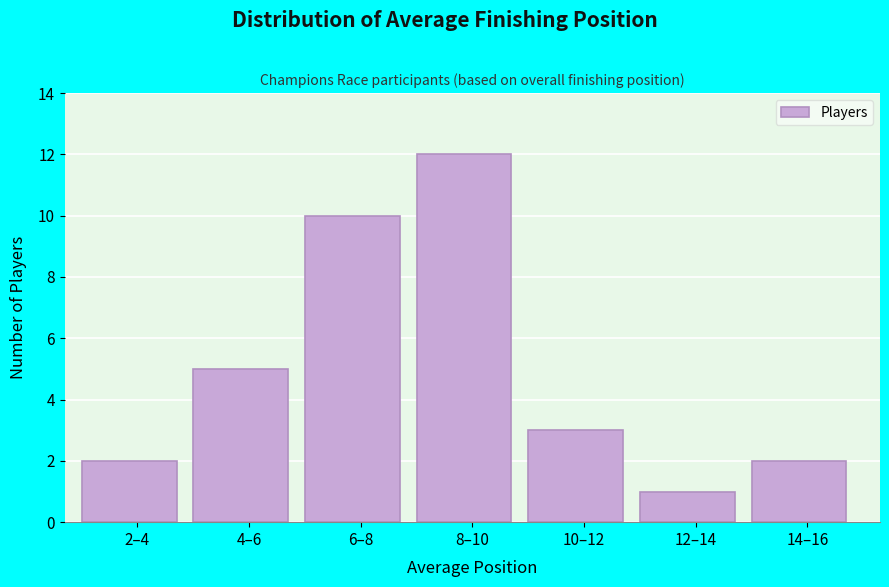

Reading left to right, list all the values displayed in this chart.

2–4=2	4–6=5	6–8=10	8–10=12	10–12=3	12–14=1	14–16=2